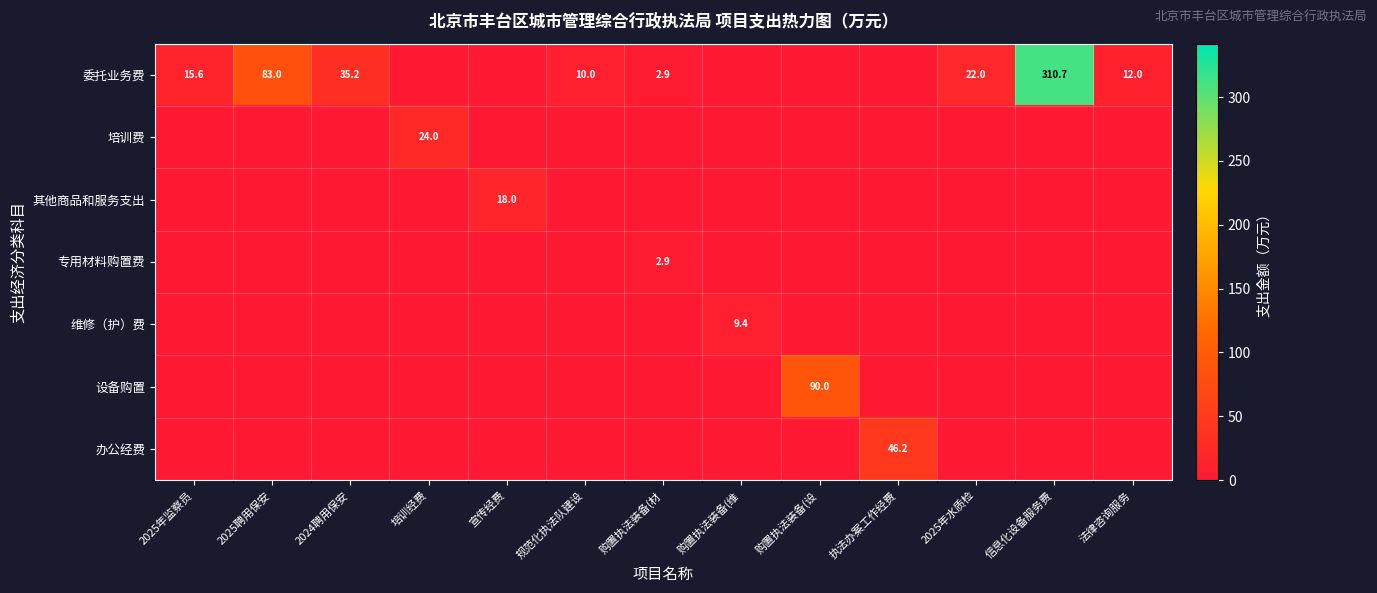

Is the value of 委托业务费 at 规范化执法队建设 greater than the value of 培训费 at 培训经费?

No